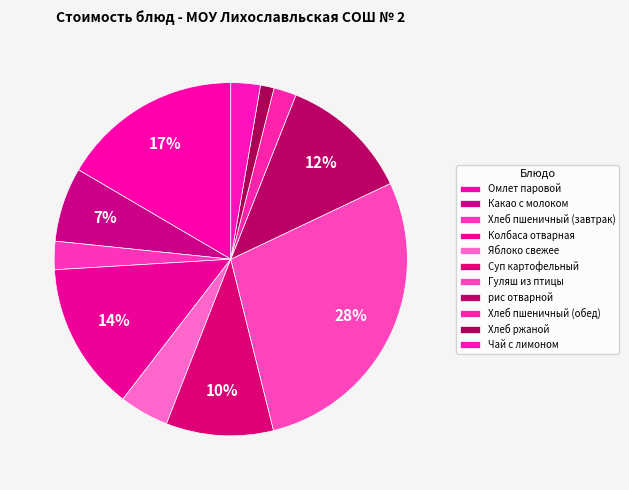

How many slices are in this pie chart?

11